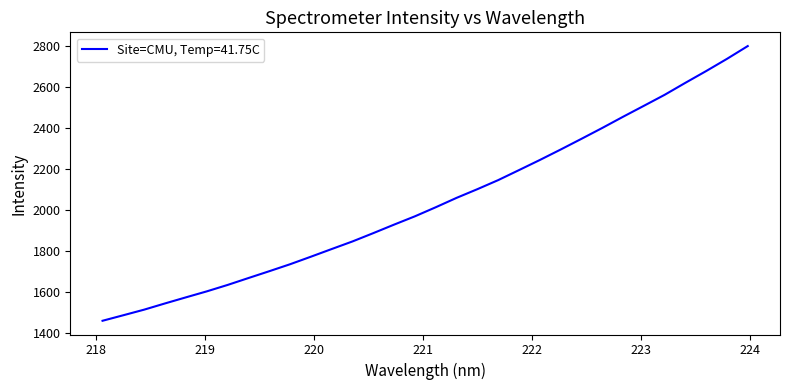

What is the difference between the maximum and minimum values?

1342.9